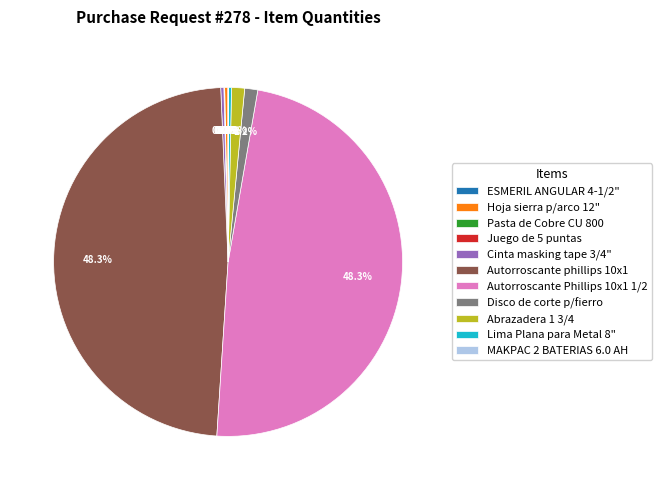

To the nearest percent, what is the combined percentage of Abrazadera 1 3/4 and Autorroscante phillips 10x1?

50%